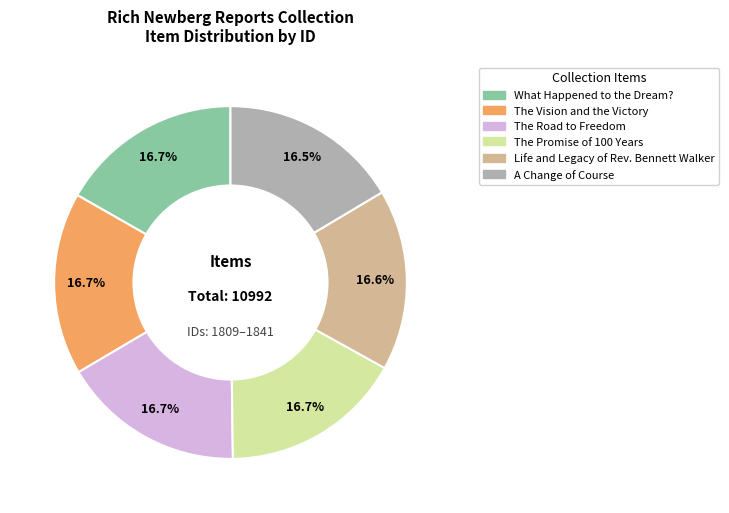

How many slices are in this pie chart?

6